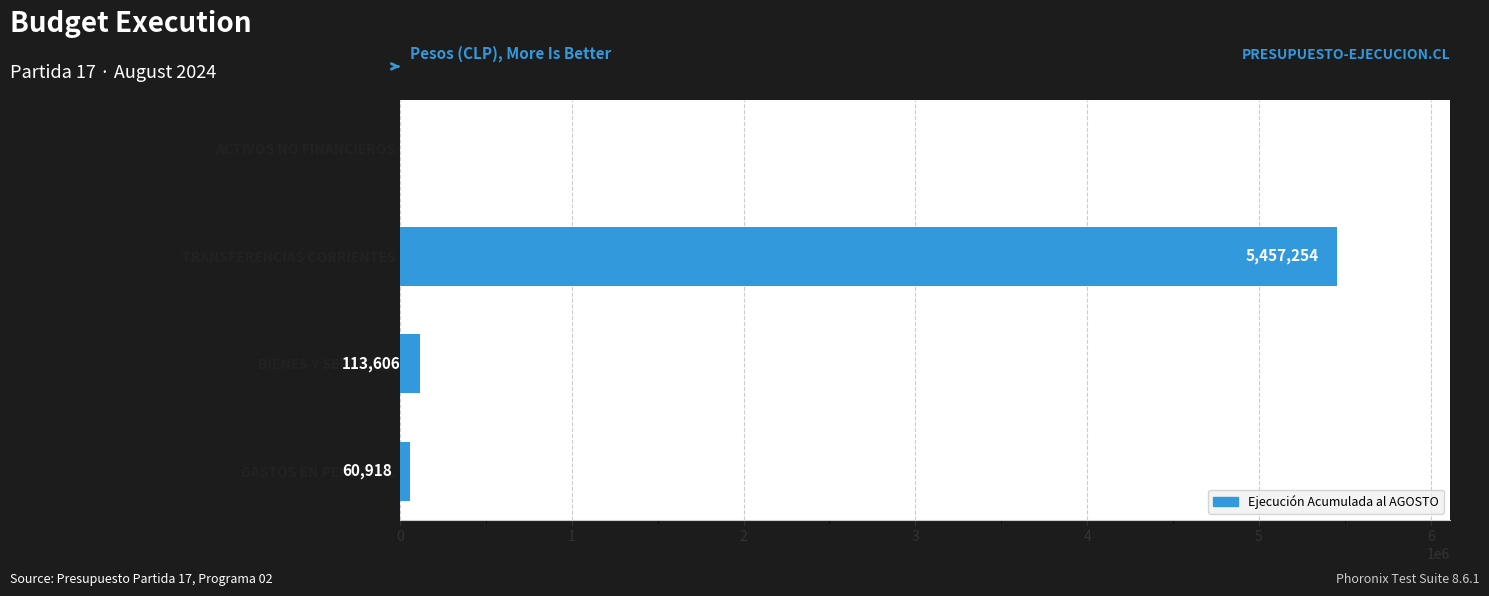

Is it true that the value at TRANSFERENCIAS CORRIENTES is 9599630?

False